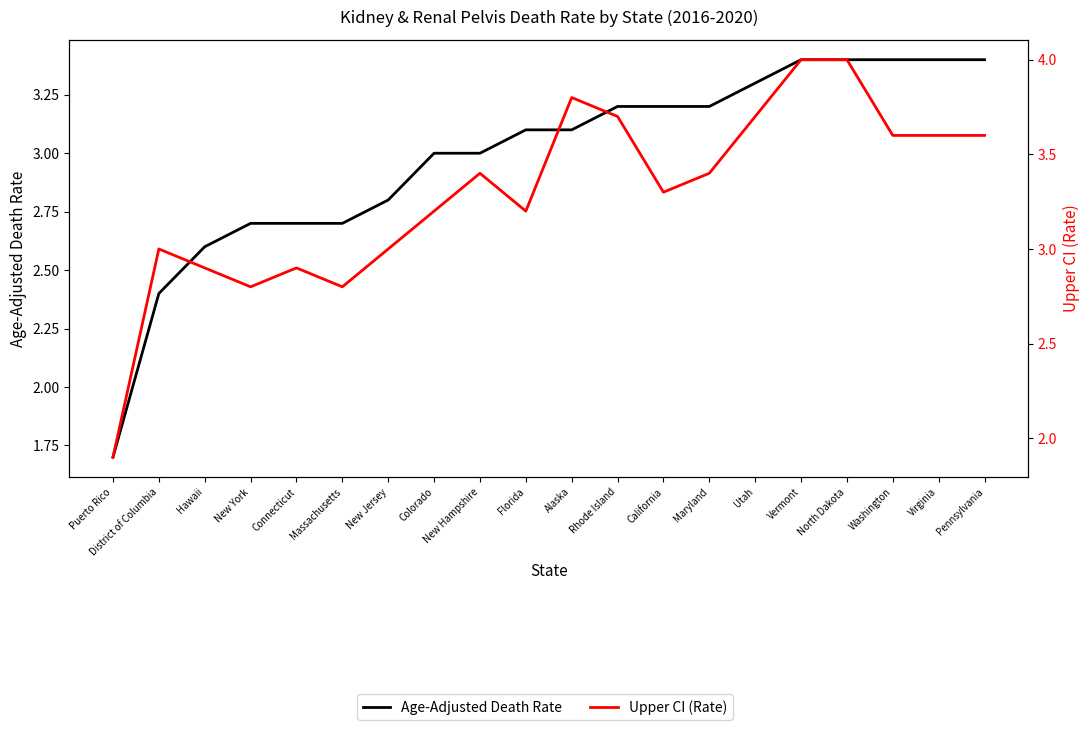

True or false: Age-Adjusted Death Rate and Upper CI (Rate) intersect in this chart.

False